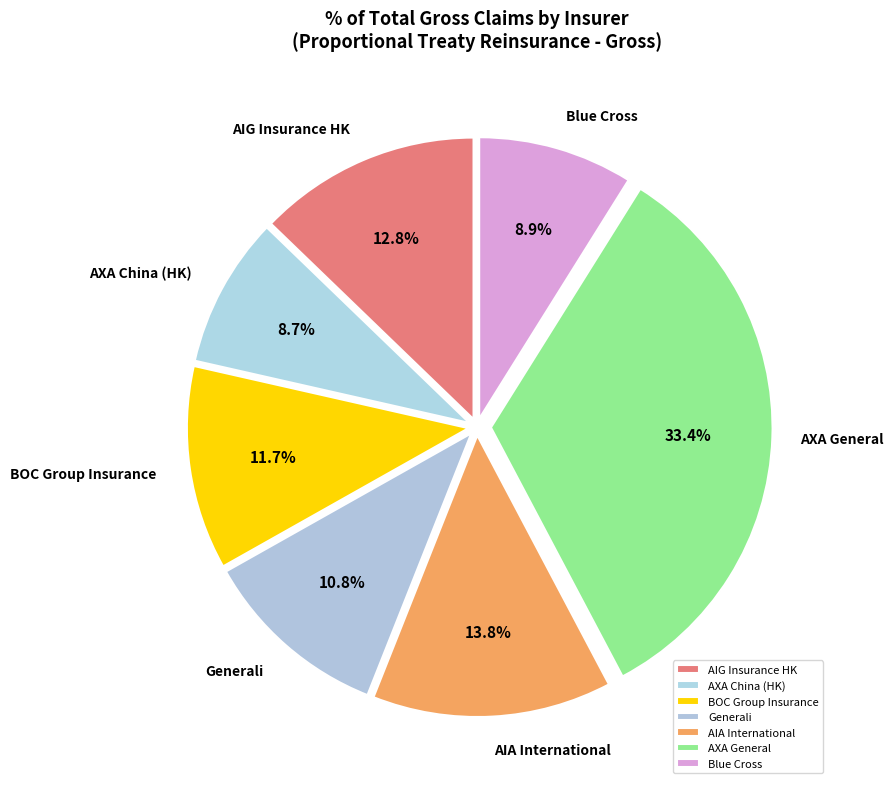

What portion of the pie excludes AXA China (HK)?

91.3%